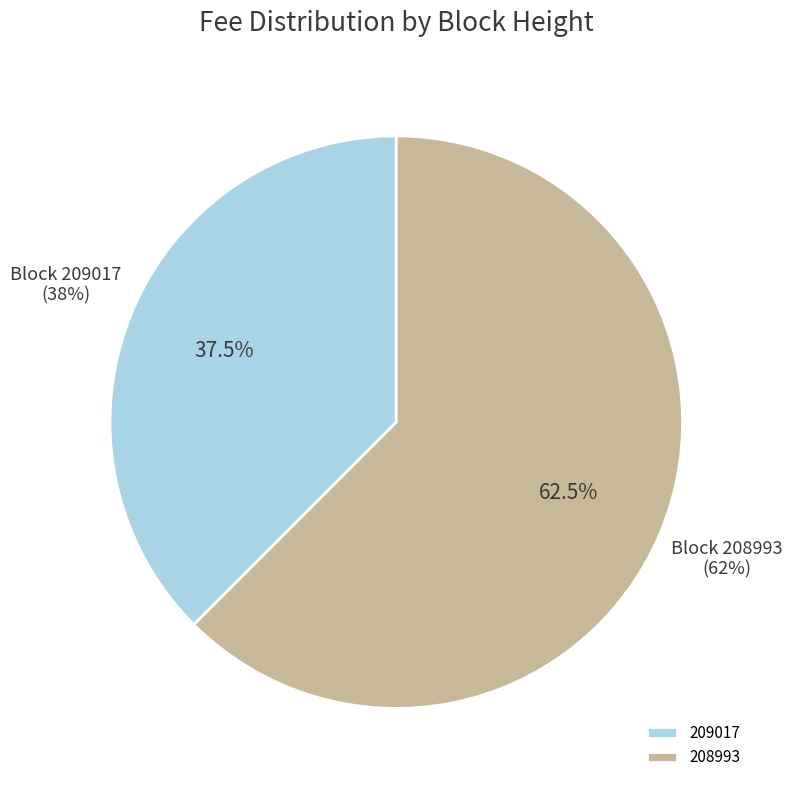

How many segments does this pie chart have?

2